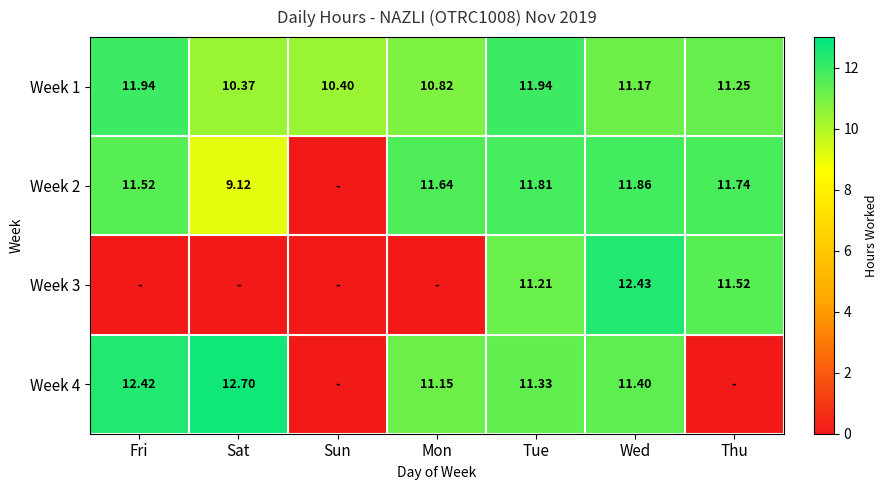

Is it true that Week 1 equals 10.4 at Sun?

True